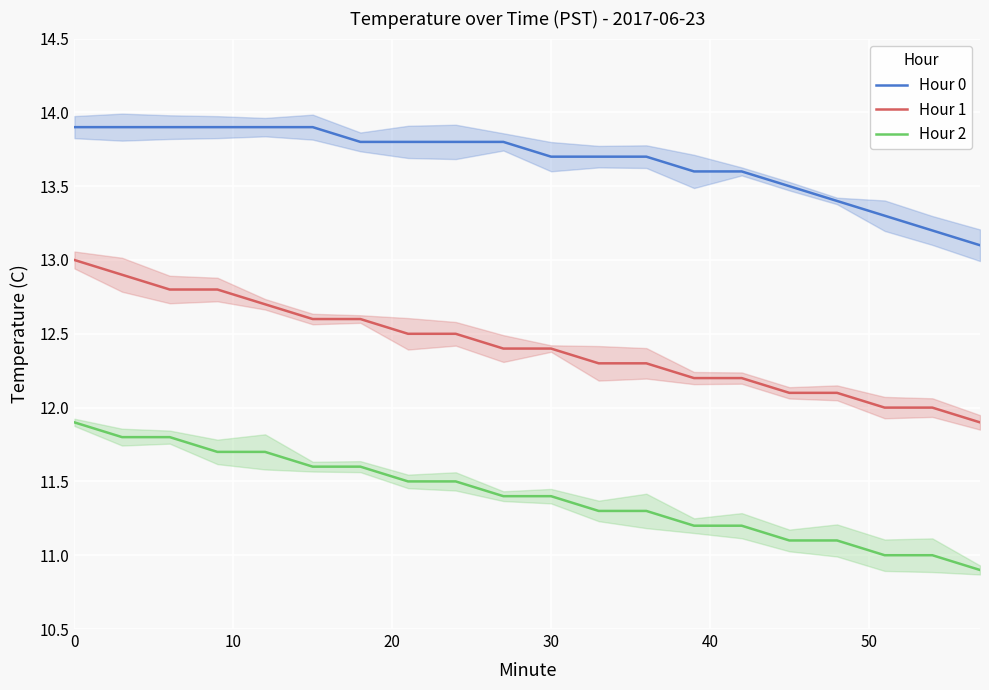

True or false: Hour 0 has more than 0 points higher than both neighbors.

False